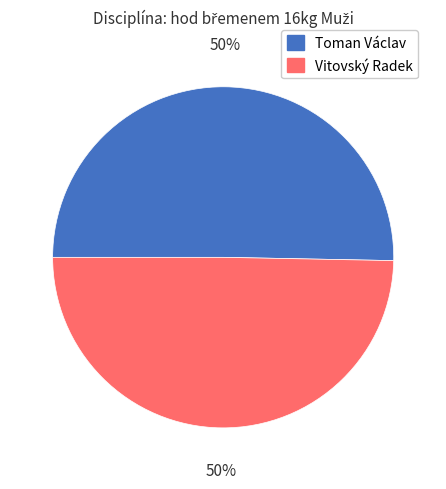

True or false: Toman Václav accounts for 50% of the total.

True